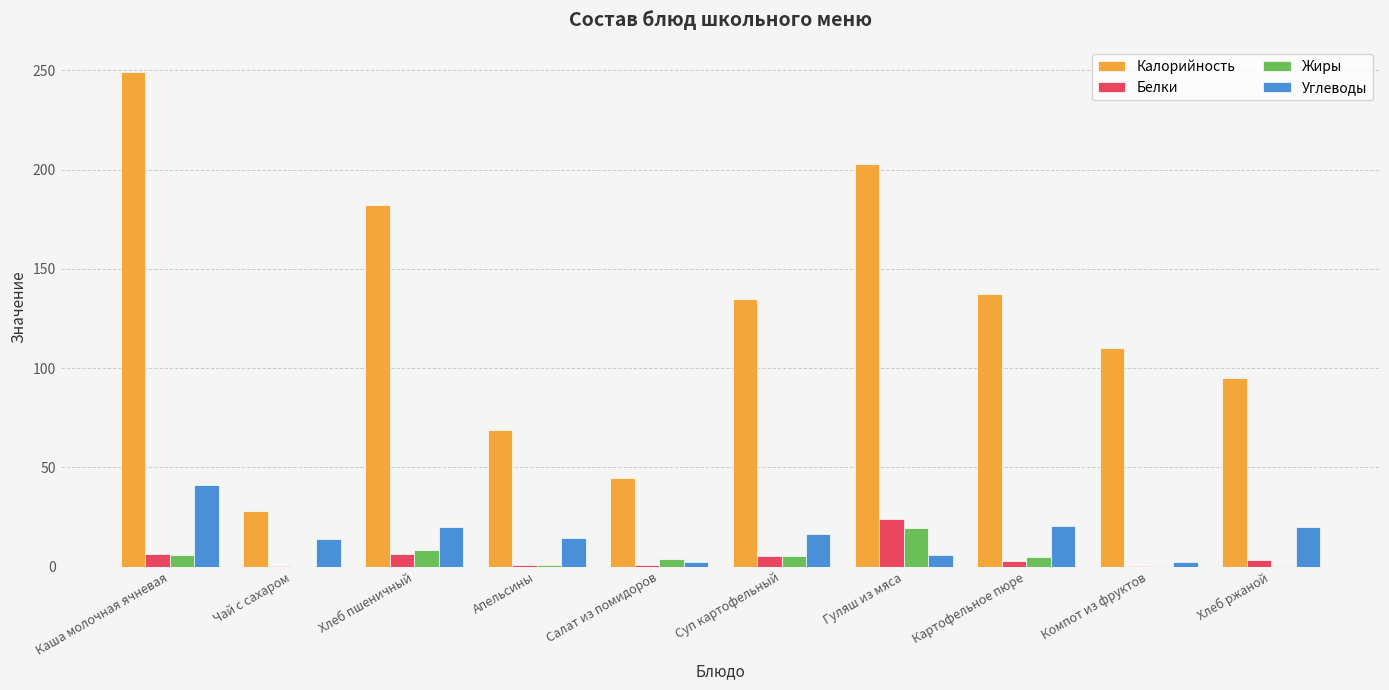

Which series has the largest total across all categories?

Калорийность